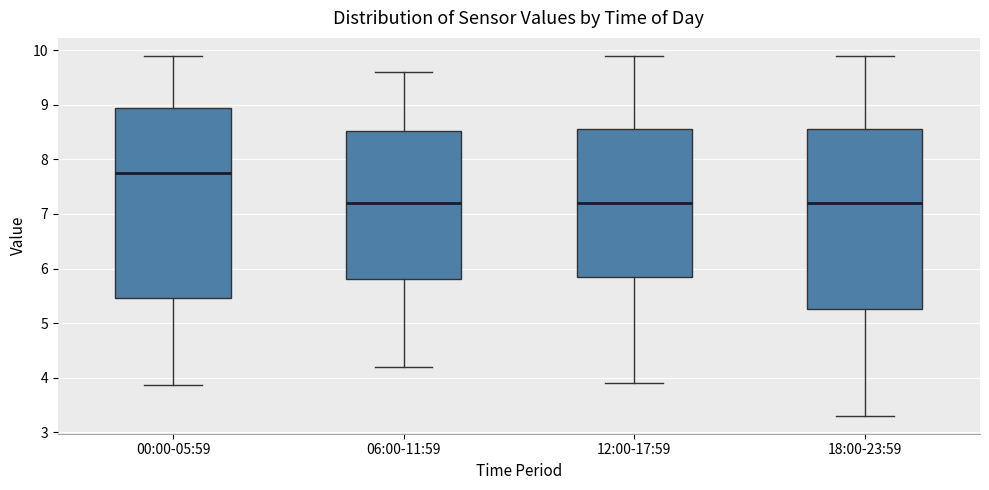

Where does the upper whisker of the box for 18:00-23:59 end on the y-axis? The values are not printed on the chart, so give them approximately, as read against the axis.

9.9